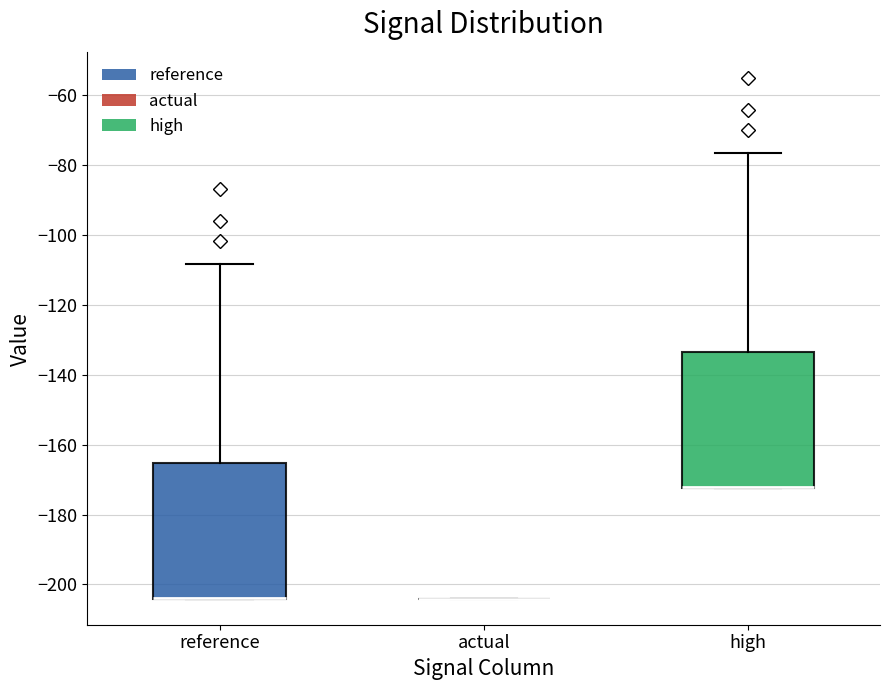

Where does the upper whisker of the box for high end on the y-axis? The values are not printed on the chart, so give them approximately, as read against the axis.

-76